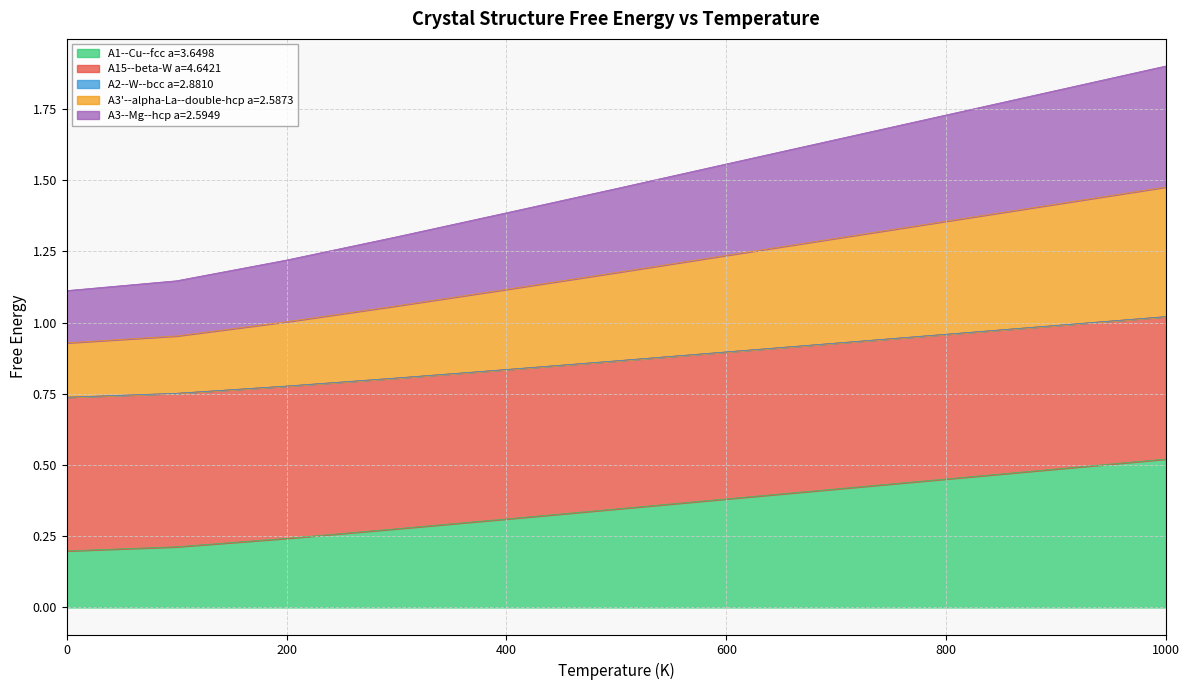

True or false: A1--Cu--fcc a=3.6498 and A3--Mg--hcp a=2.5949 cross at least once.

False